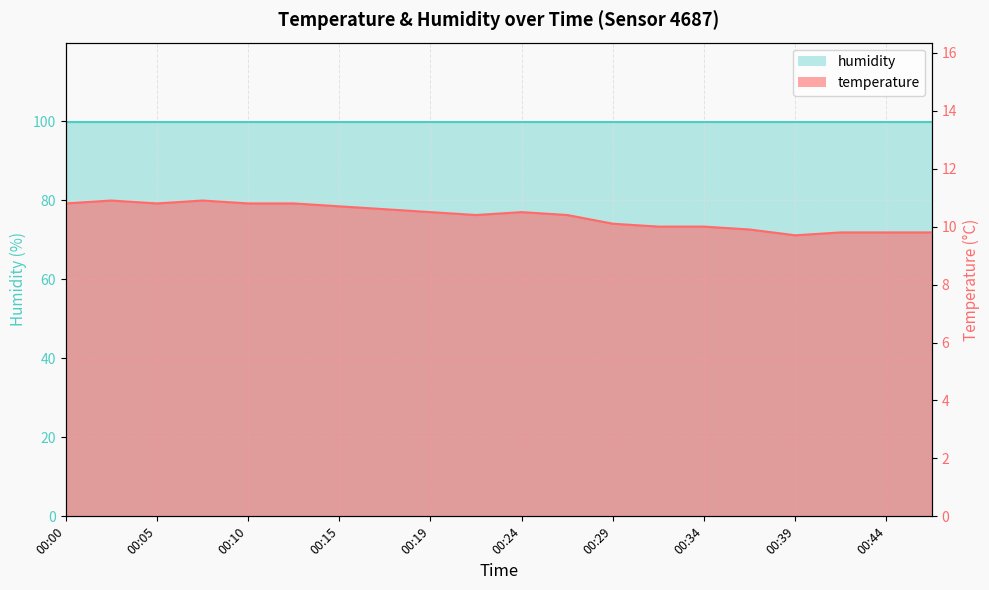

The value at 00:15 is 10.7. True or false?

True